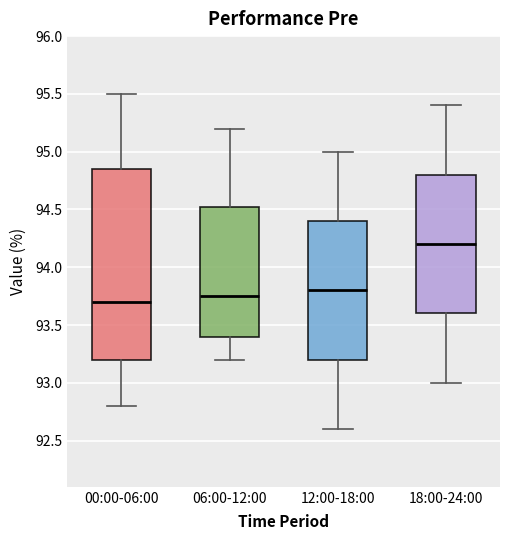

Comparing the boxes themselves (not the whiskers), which one is the tallest?

00:00-06:00